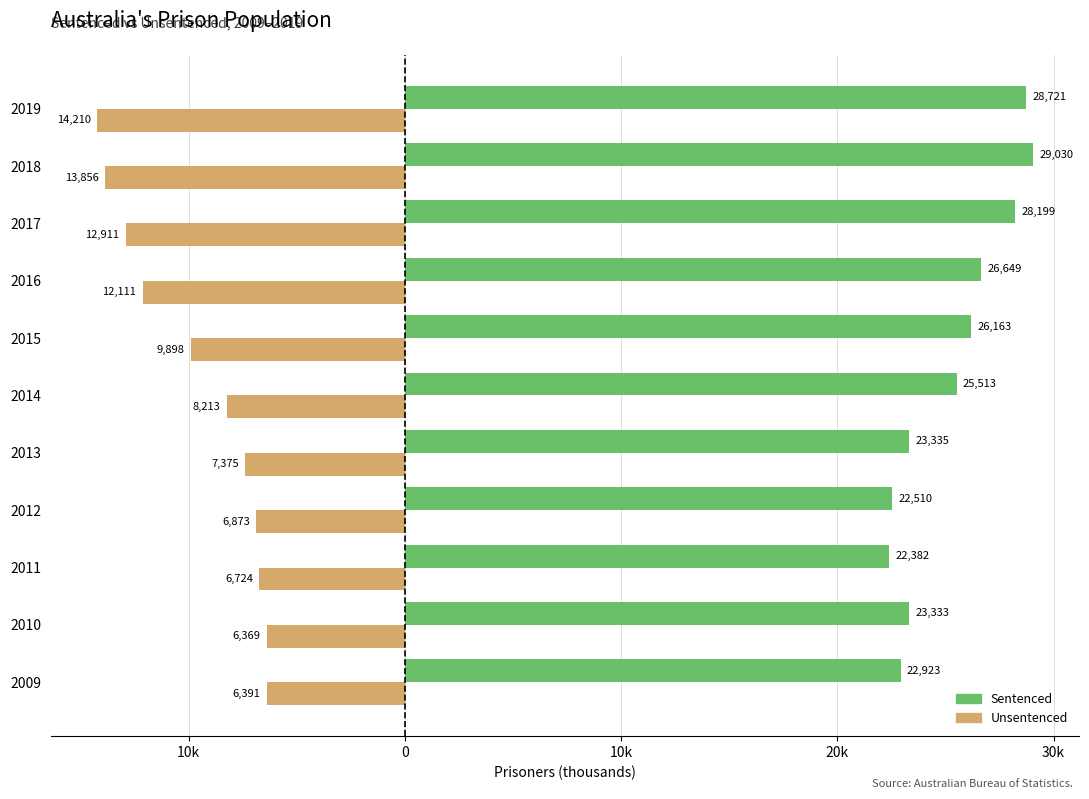

What are all the series names shown in the legend?

Sentenced, Unsentenced